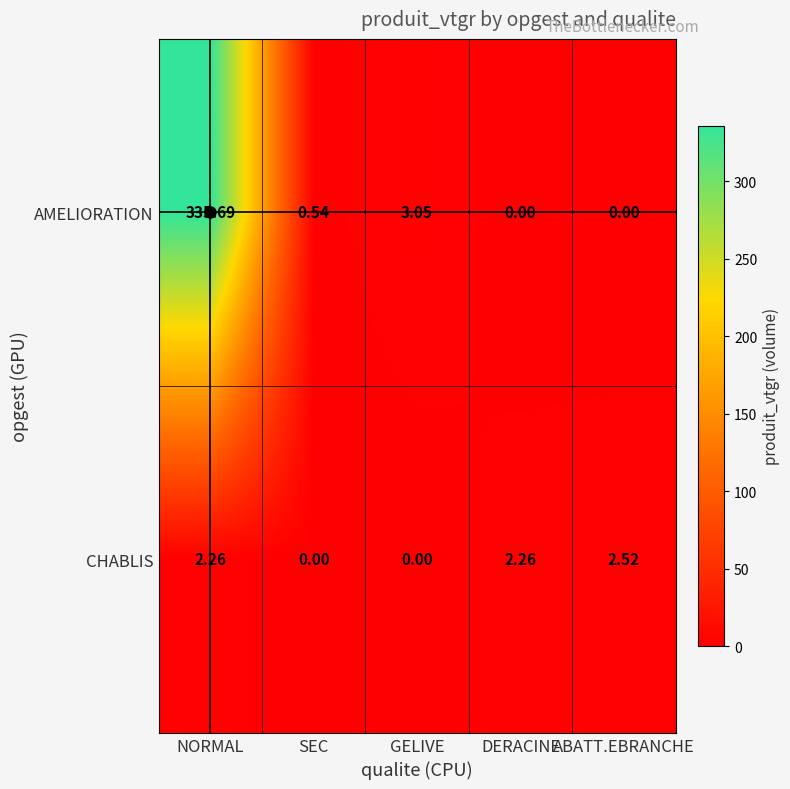

Which series changed the most between GELIVE and DERACINE?

AMELIORATION